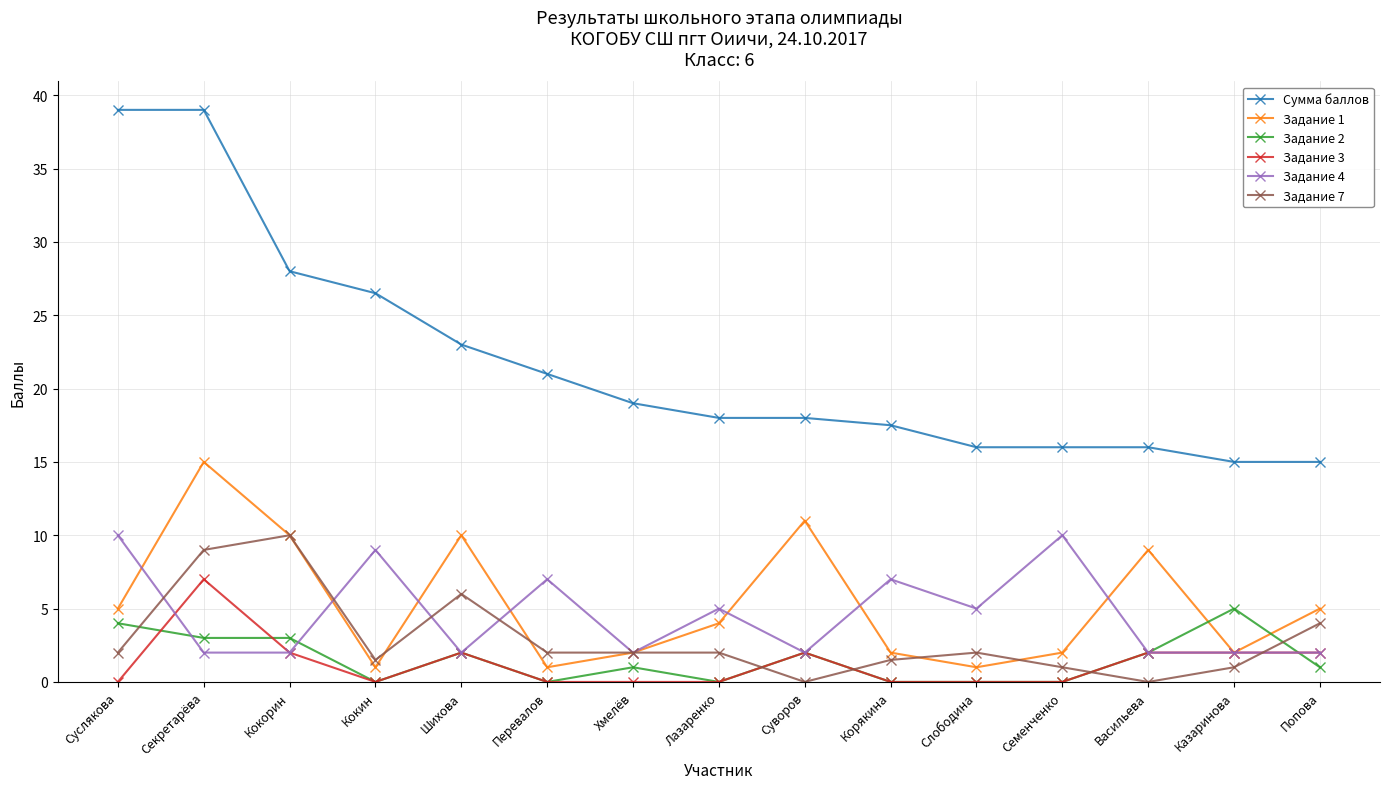

In Задание 1, how many points are lower than both neighbors (excluding endpoints)?

4